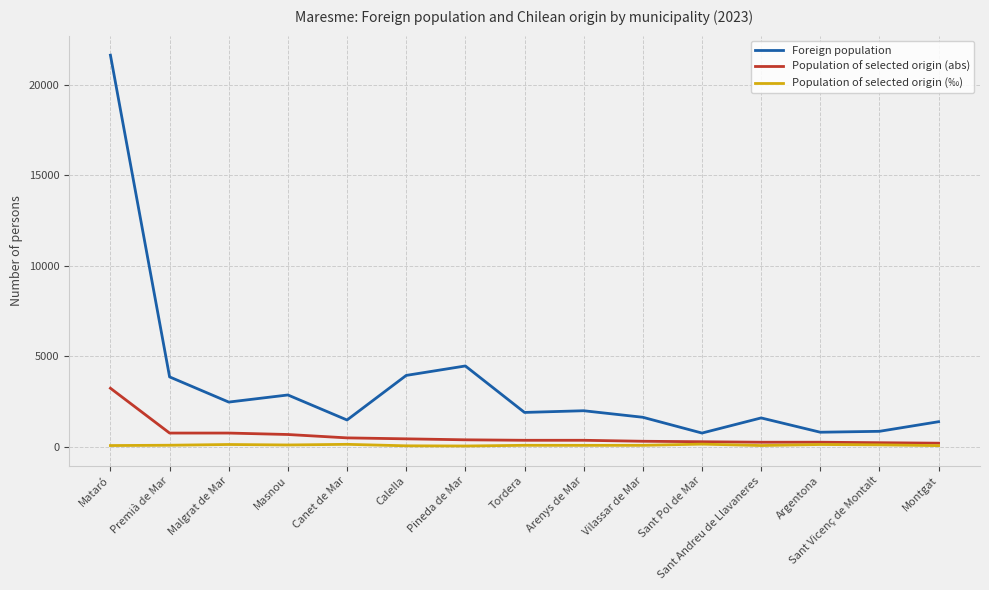

What is the total value across all series at Mataró?

24937